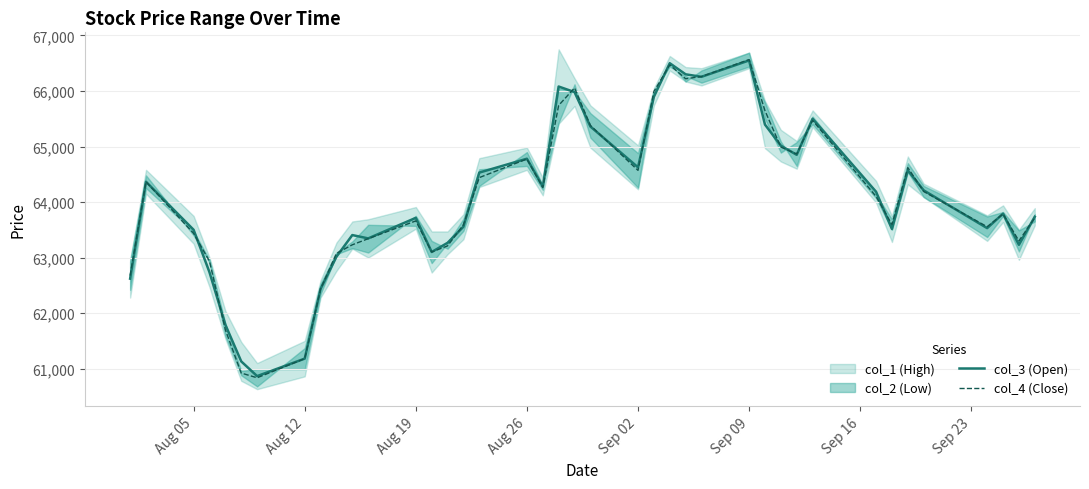

How many values in the col_3 (Open) series exceed 64185?

19